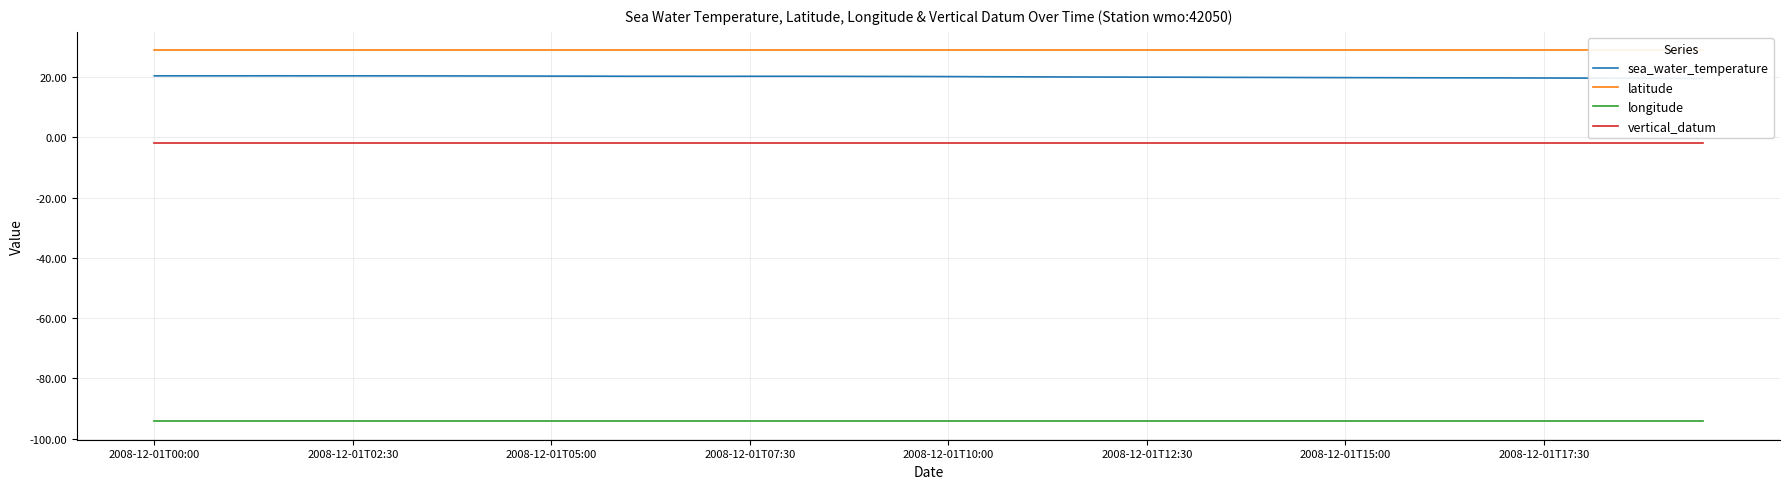

Is this an area chart (filled region under the line)?

No